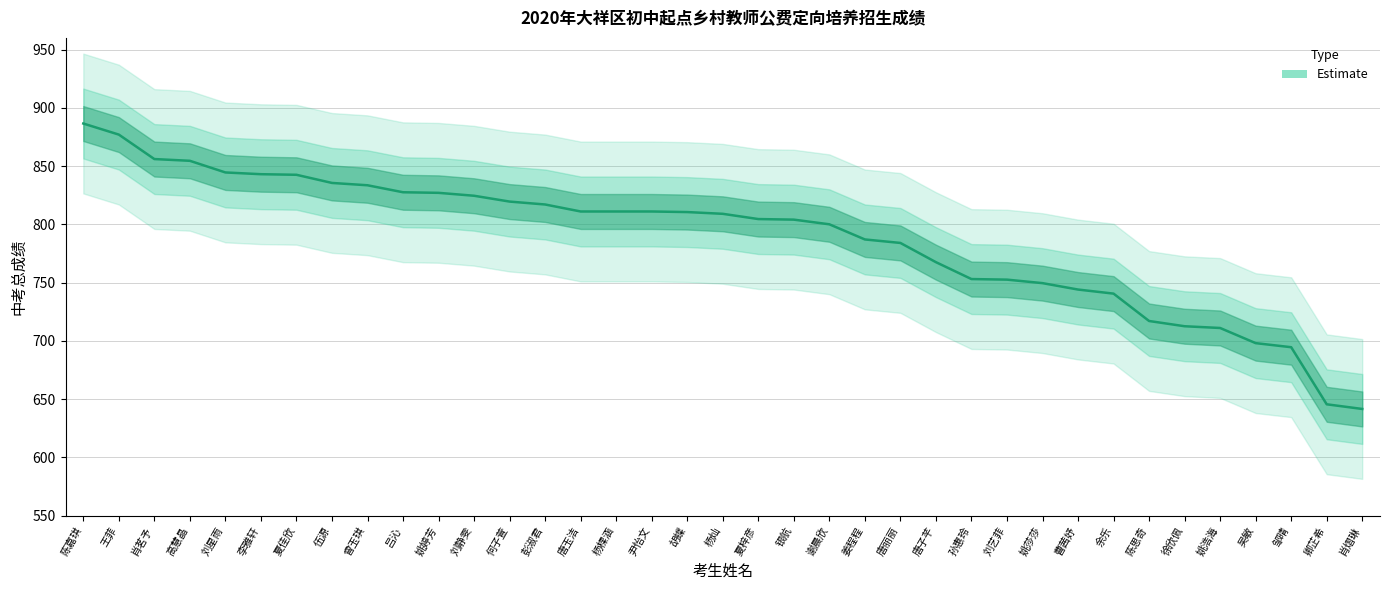

What is the difference between the second highest and minimum values?

235.5